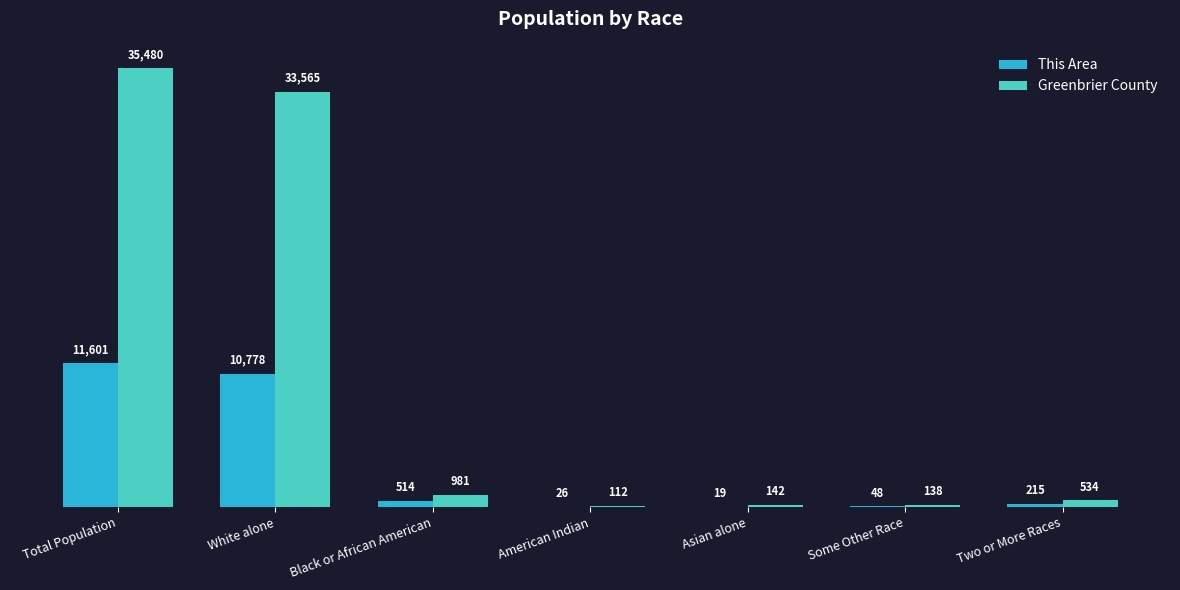

Count the number of categories in the chart.

7